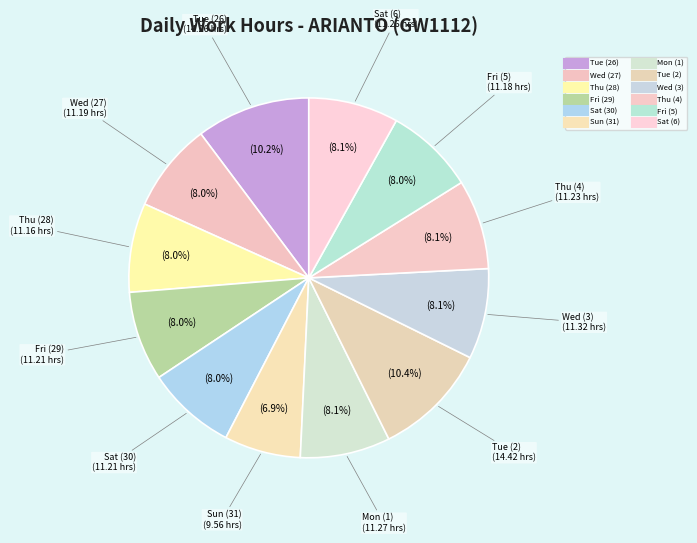

Rank the categories by value from highest to lowest.

Tue (2), Tue (26), Wed (3), Mon (1), Sat (6), Thu (4), Fri (29), Sat (30), Wed (27), Fri (5), Thu (28), Sun (31)